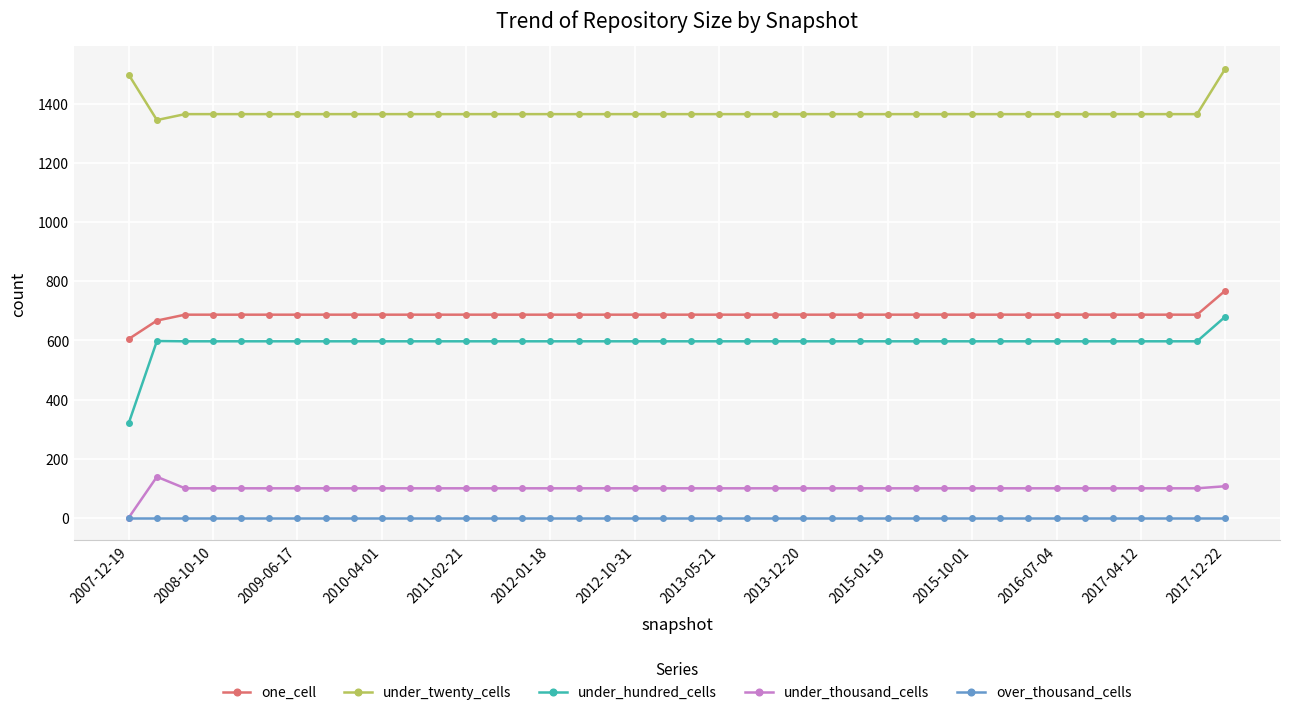

List the series in order of their peak value, highest first.

under_twenty_cells, one_cell, under_hundred_cells, under_thousand_cells, over_thousand_cells